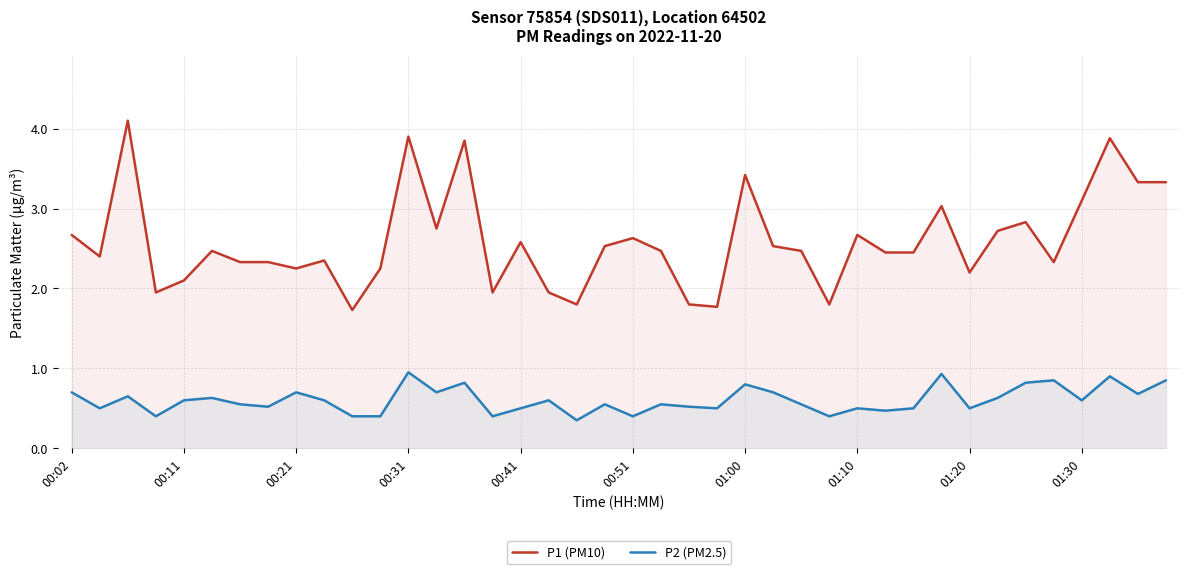

Rank the series by their average value, from lowest to highest.

P2 (PM2.5), P1 (PM10)